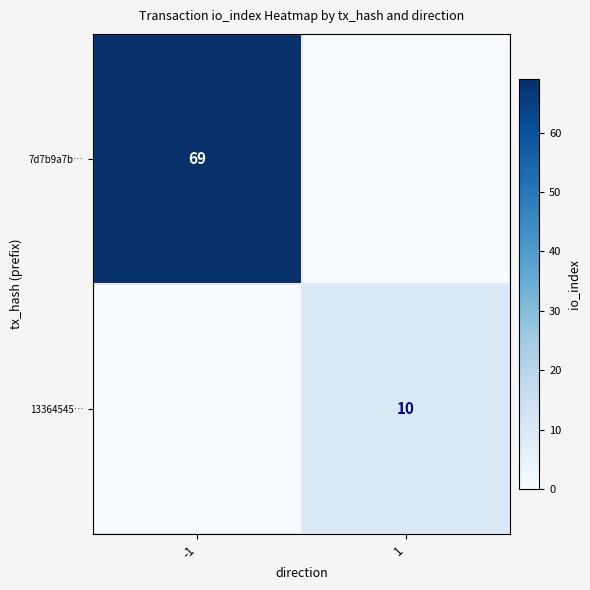

Is the value of 7d7b9a7b… at -1 greater than the value of 13364545… at 1?

Yes